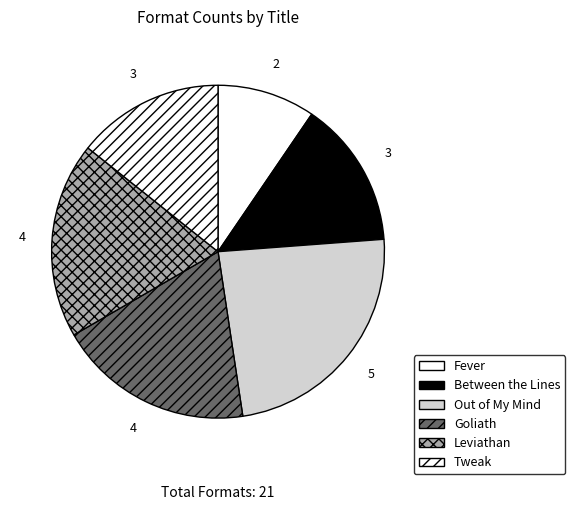

Which slice is the smallest?

Fever